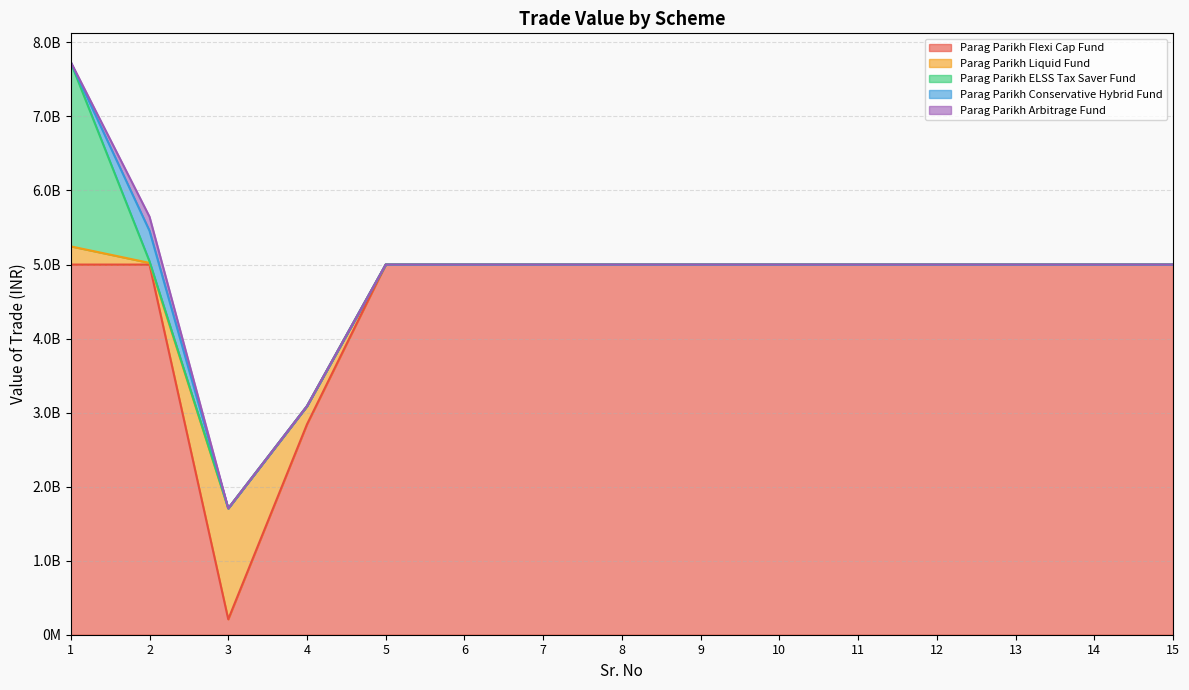

What is the difference between the highest and lowest values at 5?

4999065928.0